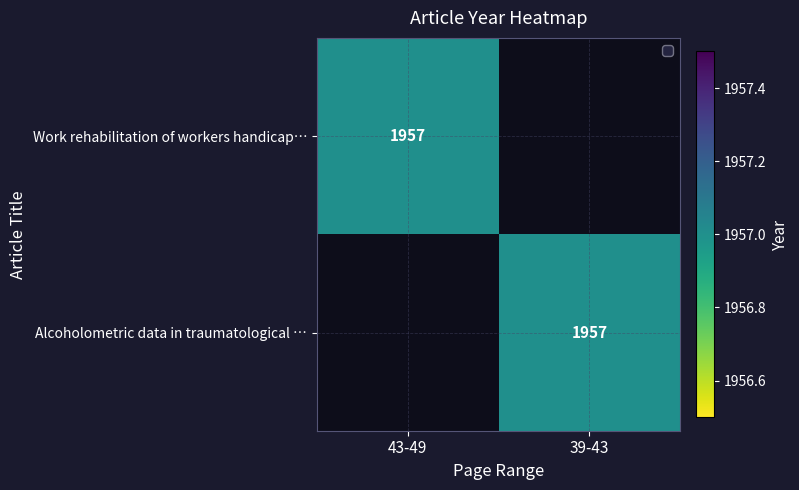

The value of Work rehabilitation of workers handicap… at 43-49 is 3239. True or false?

False